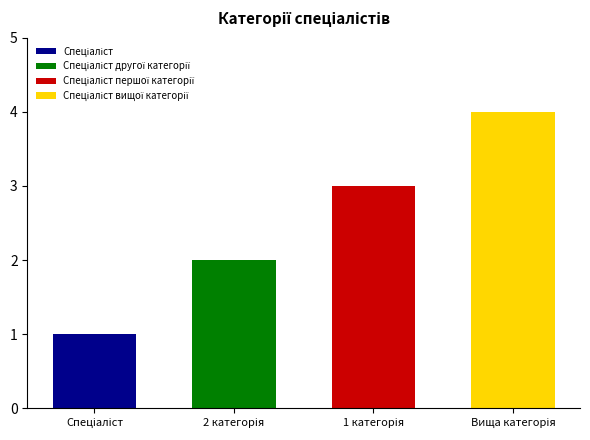

What is the change in value from Спеціаліст to Спеціаліст другої категорії?

+1